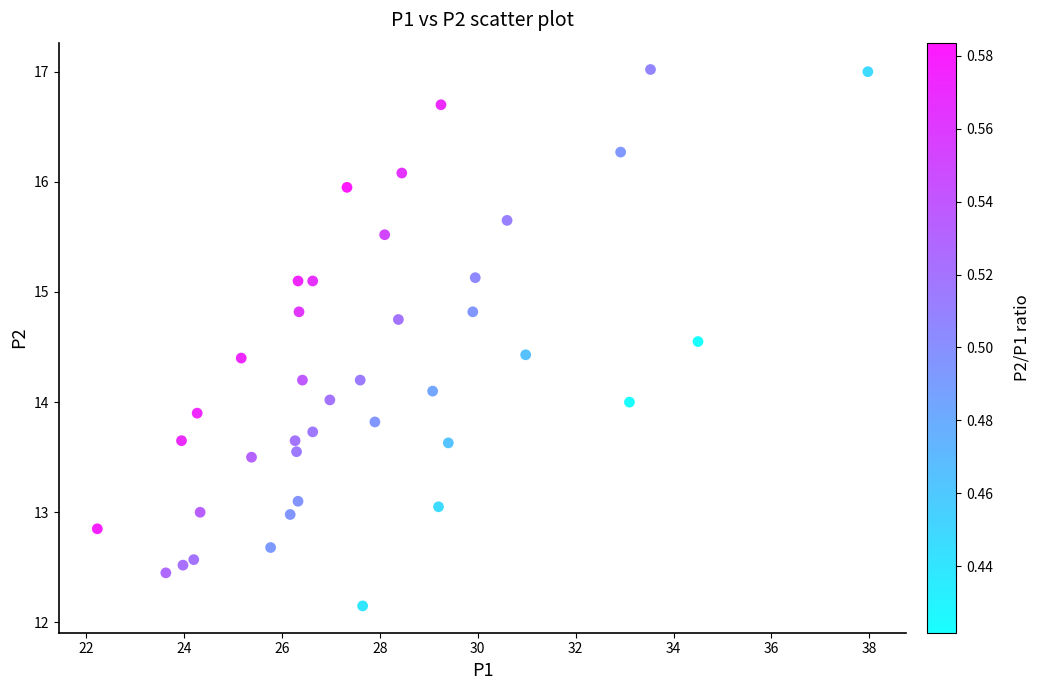

What is the range of X values (max minus min)?

15.7